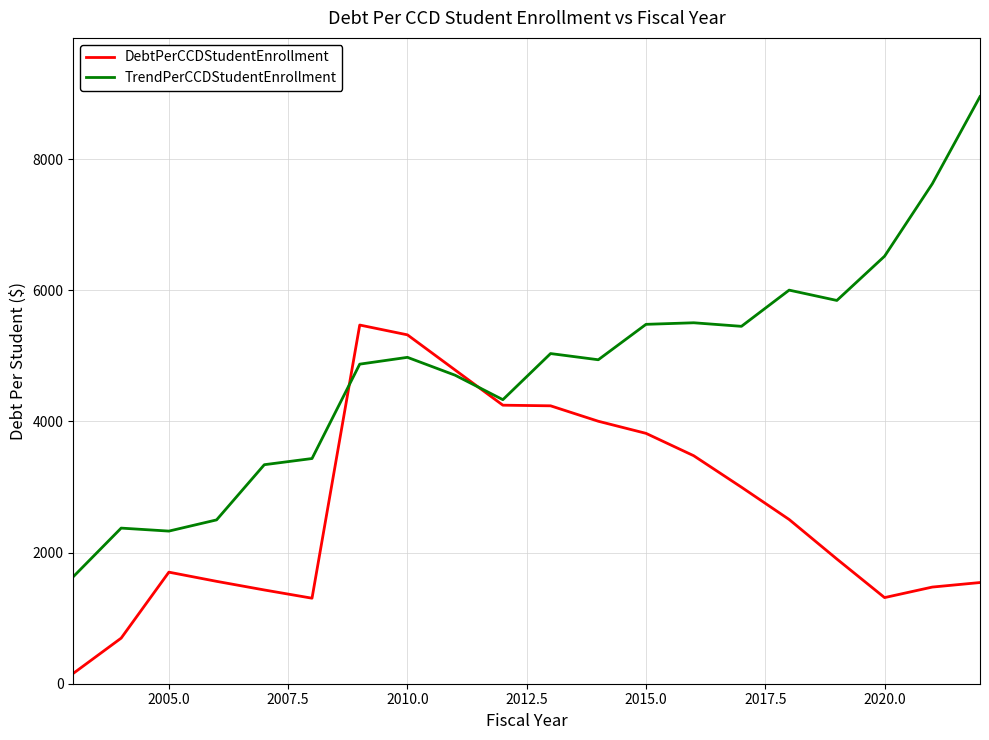

How many lines are shown in the chart?

2